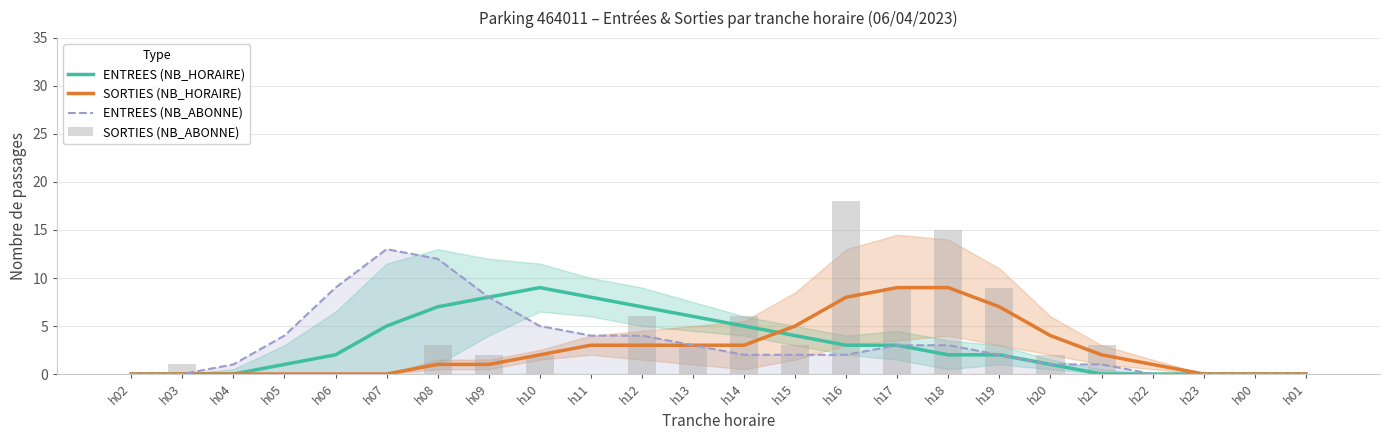

At which category is the sum across all series the highest?

h16